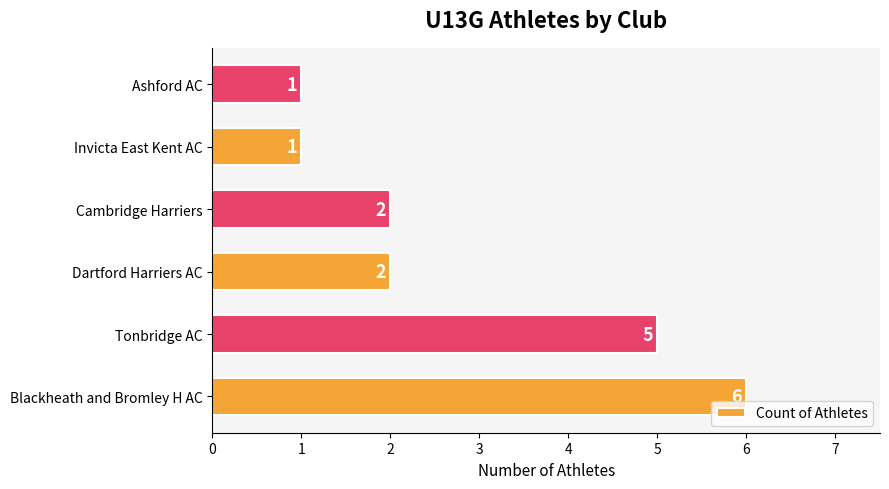

The chart shows a value of 1 at Ashford AC. True or false?

True